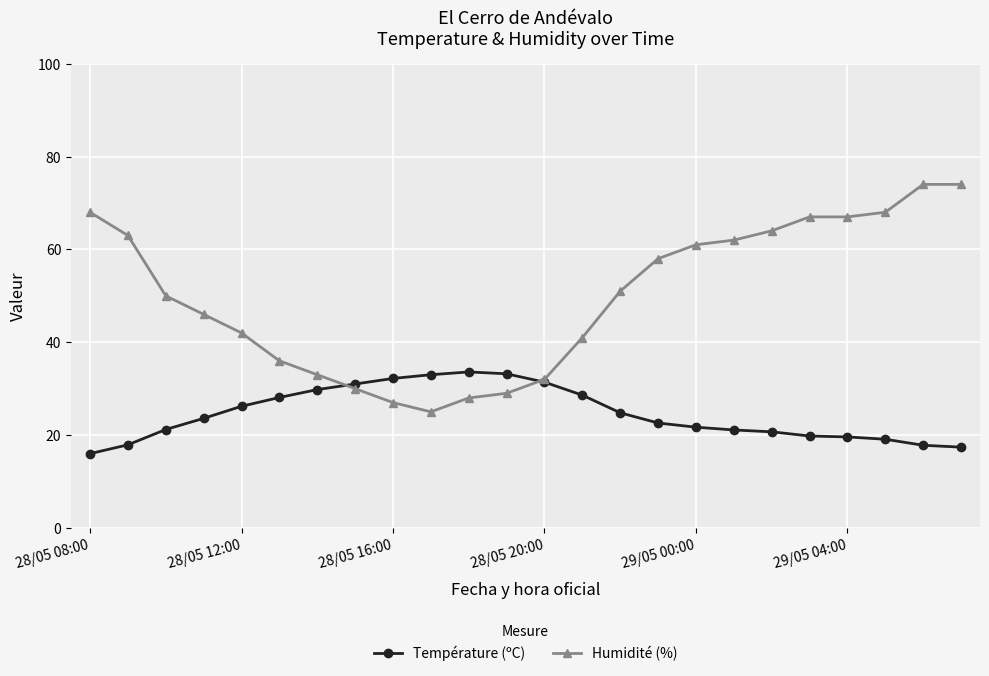

What is the value of the Humidité (%) point at the 3rd from the left?

50.0